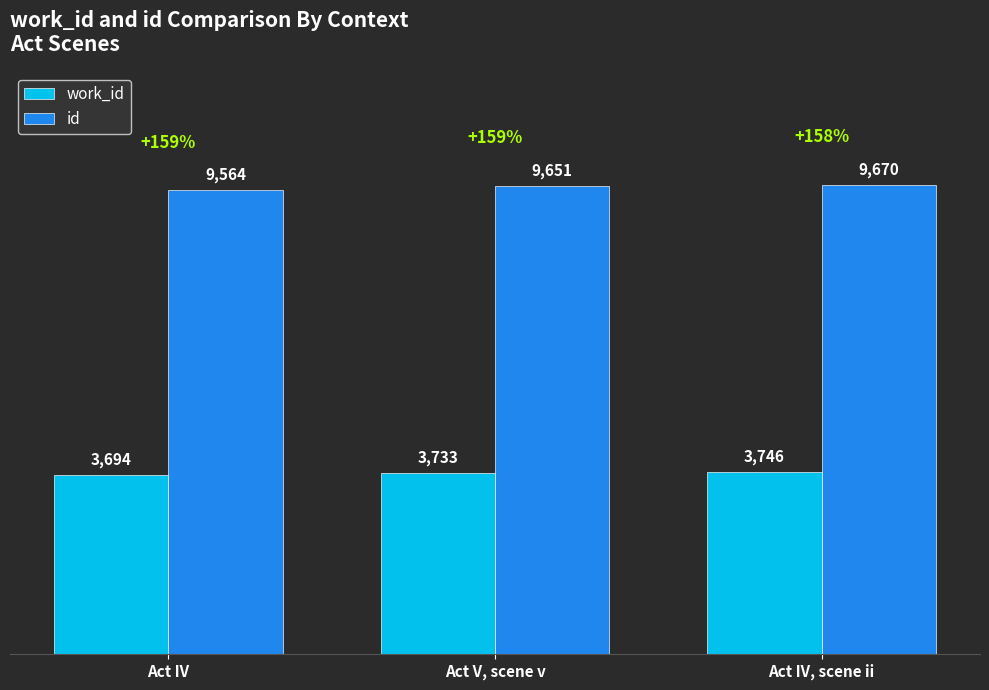

What are all the series names shown in the legend?

work_id, id